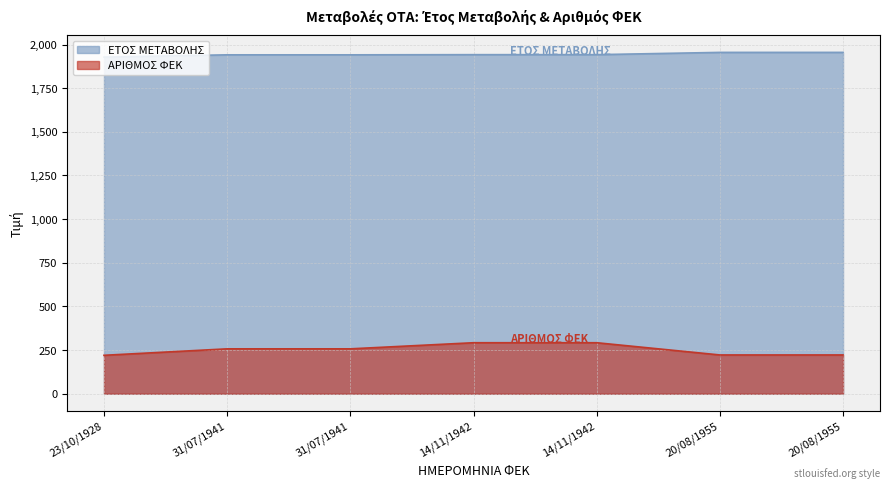

Reading right to left, extract all data points from this chart.

ΕΤΟΣ ΜΕΤΑΒΟΛΗΣ: 1955	1955	1942	1942	1941	1941	1928
ΑΡΙΘΜΟΣ ΦΕΚ: 222	222	292	292	257	257	220